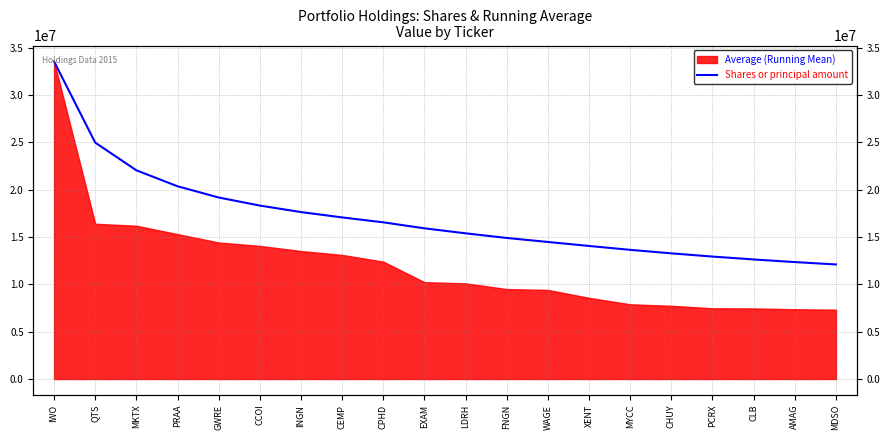

Where does the data first go above 15916200?

IWO